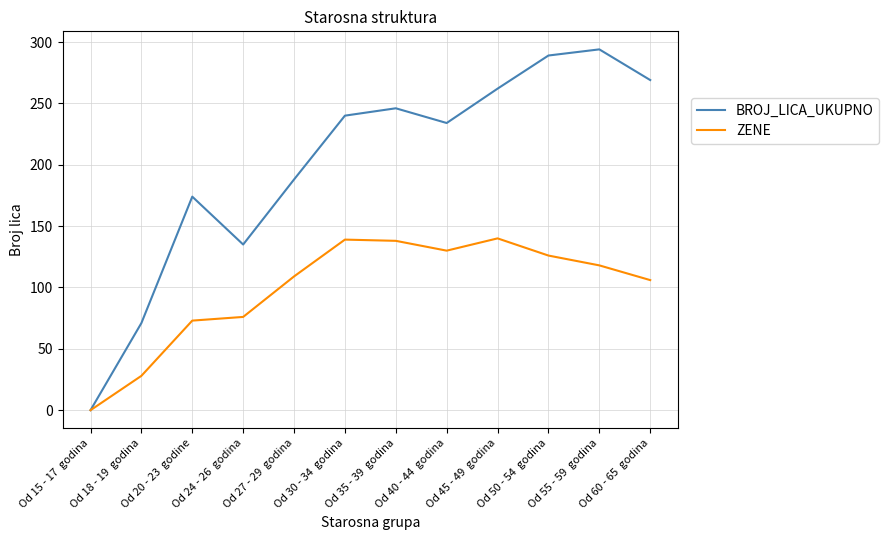

At how many categories does at least one series exceed 110?

10